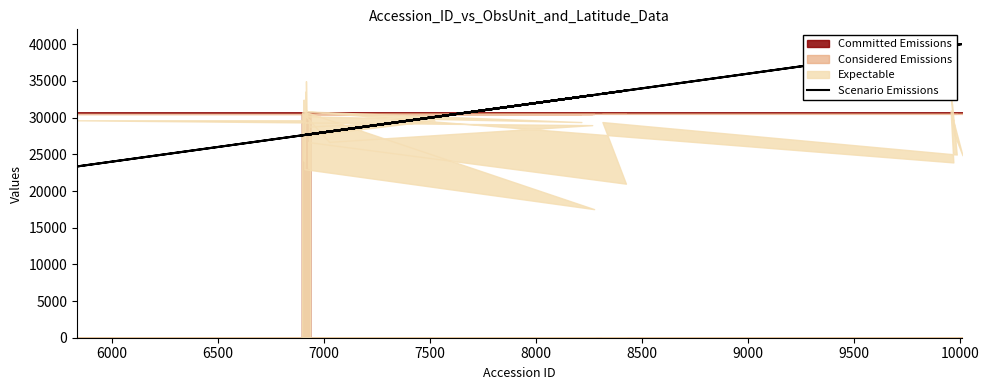

How many data points are less than 27712?

20